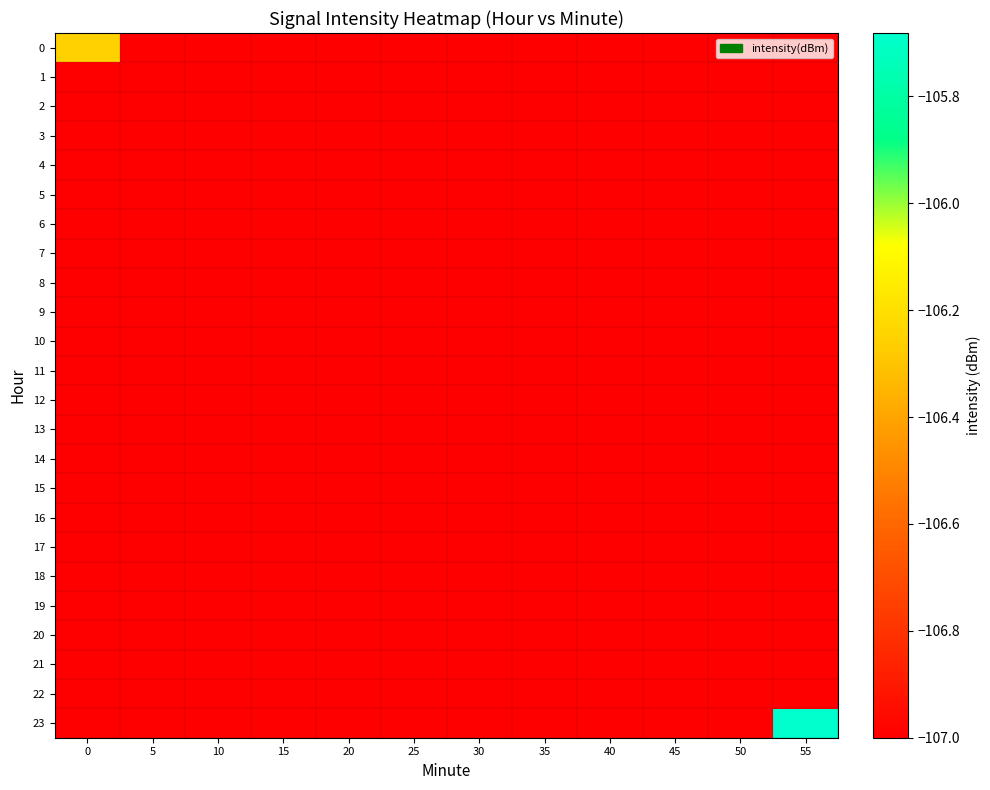

How many distinct data groups are displayed?

24